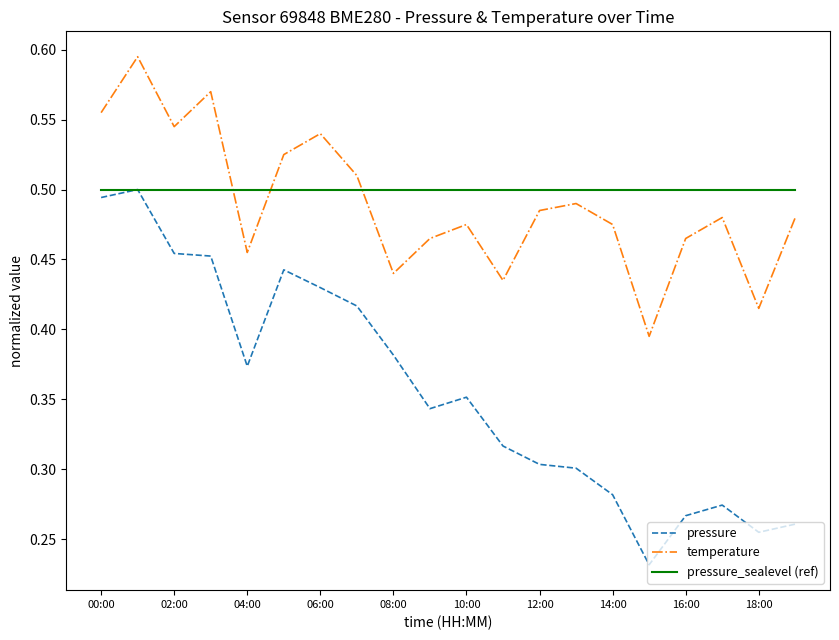

How many intersections are there between pressure_sealevel (ref) and temperature?

3